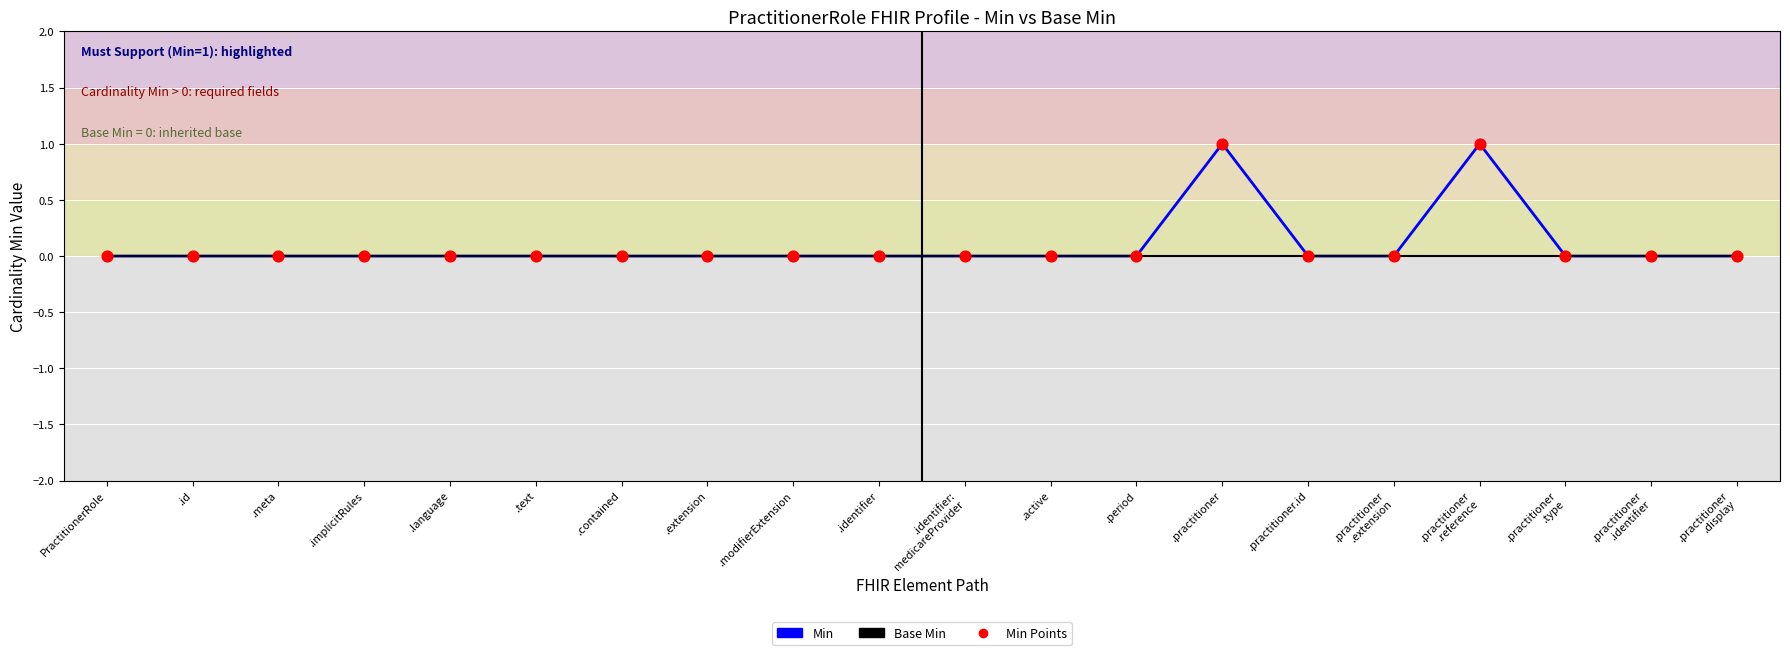

List the series in order of their peak value, lowest first.

Base Min, Min